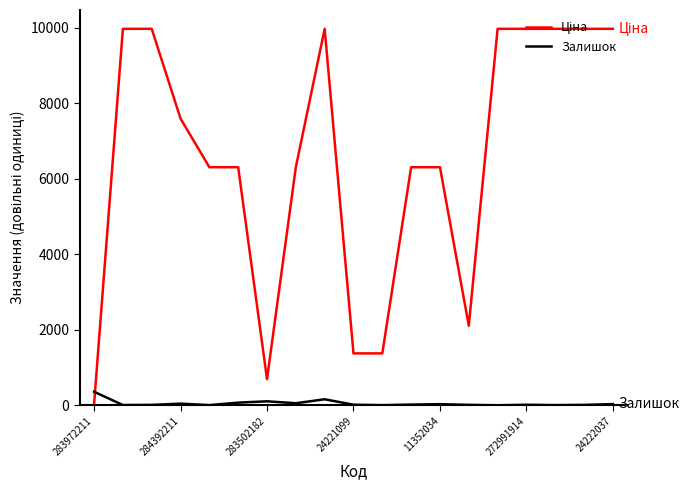

Count the number of data series in this chart.

2